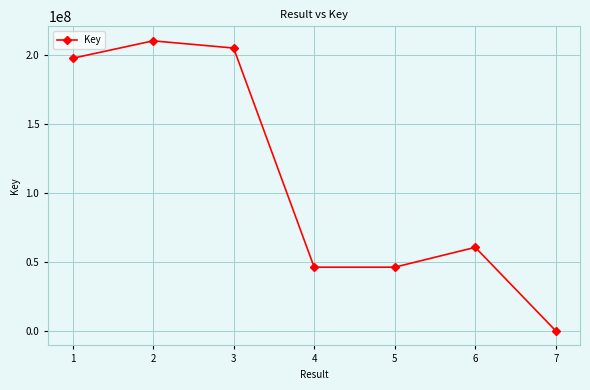

True or false: there are more than 1 points higher than both neighbors.

True